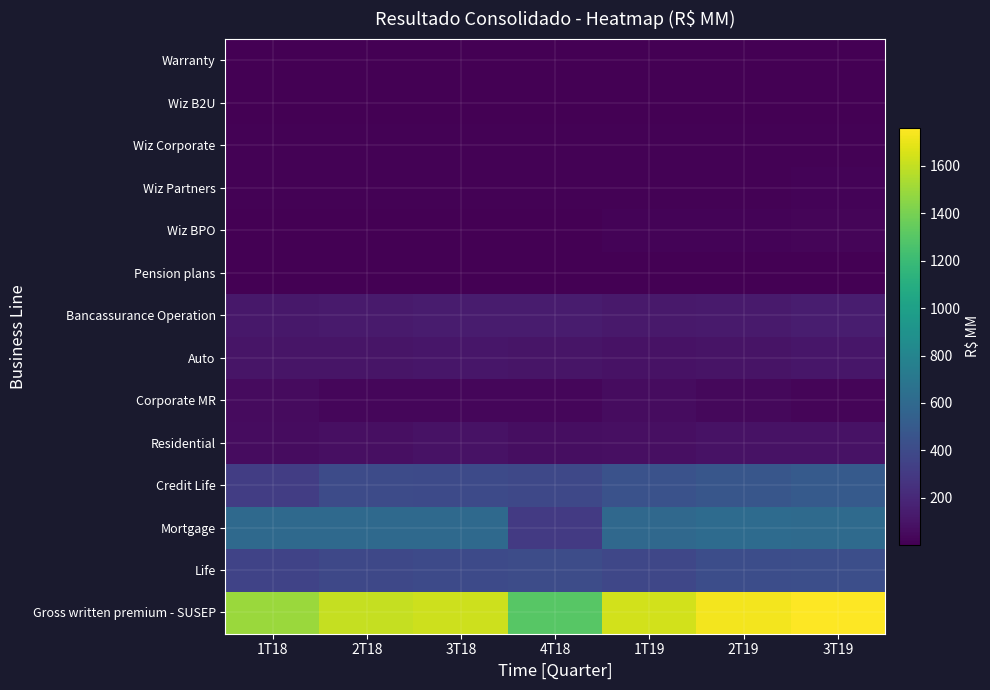

Reading left to right, transcribe all the data shown in this chart.

Gross written premium - SUSEP: 1T18=1497.7	2T18=1603.9	3T18=1624.6	4T18=1302.2	1T19=1636.6	2T19=1725.6	3T19=1759.7
Life: 1T18=352.8	2T18=382.4	3T18=394.0	4T18=412.3	1T19=379.1	2T19=418.8	3T19=422.6
Mortgage: 1T18=600.5	2T18=606.3	3T18=600.0	4T18=303.4	1T19=595.3	2T19=614.6	3T19=607.3
Credit Life: 1T18=321.0	2T18=405.1	3T18=396.7	4T18=384.6	1T19=442.9	2T19=473.7	3T19=503.3
Residential: 1T18=63.9	2T18=74.1	3T18=89.7	4T18=69.6	1T19=74.6	2T19=87.7	3T19=88.4
Corporate MR: 1T18=56.7	2T18=32.9	3T18=33.3	4T18=30.2	1T19=60.0	2T19=38.2	3T19=28.5
Auto: 1T18=102.8	2T18=103.2	3T18=110.9	4T18=102.1	1T19=84.8	2T19=92.6	3T19=109.6
Bancassurance Operation: 1T18=113.9	2T18=130.5	3T18=134.6	4T18=133.2	1T19=123.3	2T19=129.6	3T19=140.1
Pension plans: 1T18=4.0	2T18=4.3	3T18=4.1	4T18=4.4	1T19=4.4	2T19=4.8	3T19=5.1
Wiz BPO: 1T18=2.6	2T18=2.4	3T18=2.9	4T18=6.2	1T19=20.1	2T19=21.2	3T19=25.2
Wiz Partners: 1T18=15.1	2T18=13.9	3T18=14.6	4T18=13.8	1T19=14.6	2T19=14.9	3T19=17.0
Wiz Corporate: 1T18=12.1	2T18=12.1	3T18=12.6	4T18=13.5	1T19=9.9	2T19=11.9	3T19=13.6
Wiz B2U: 1T18=5.1	2T18=5.0	3T18=4.8	4T18=5.3	1T19=5.1	2T19=4.6	3T19=4.3
Warranty: 1T18=6.8	2T18=5.9	3T18=8.0	4T18=7.8	1T19=5.5	2T19=6.6	3T19=8.1